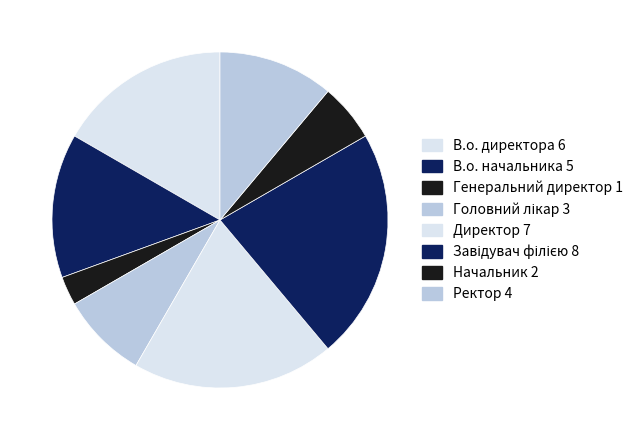

To the nearest percent, what portion does Ректор represent?

11%